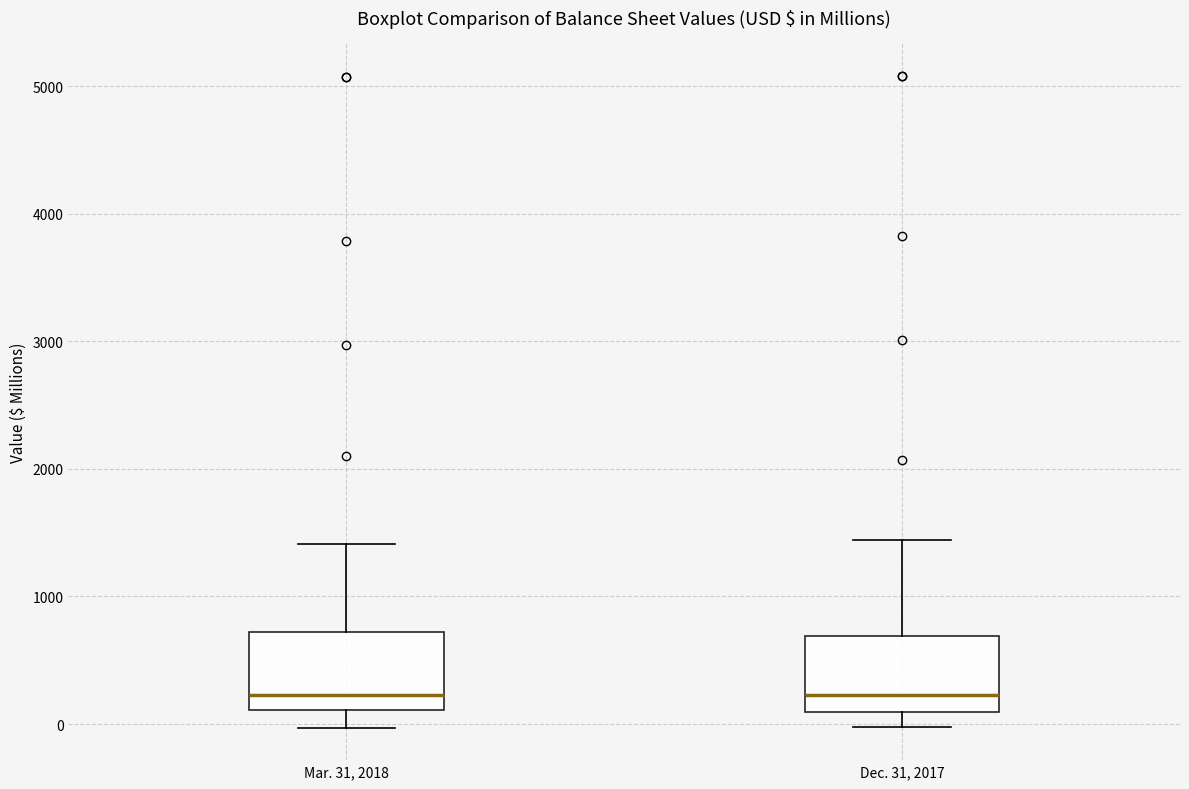

Reading left to right, read every box against the y-axis: the position of its median line, the range the box covers, and the ends of its whiskers. The values are not printed on the chart, so give them approximately, as read against the axis.

Mar. 31, 2018: median 200, box 100 to 700, whiskers 0 to 1400
Dec. 31, 2017: median 200, box 100 to 700, whiskers 0 to 1400